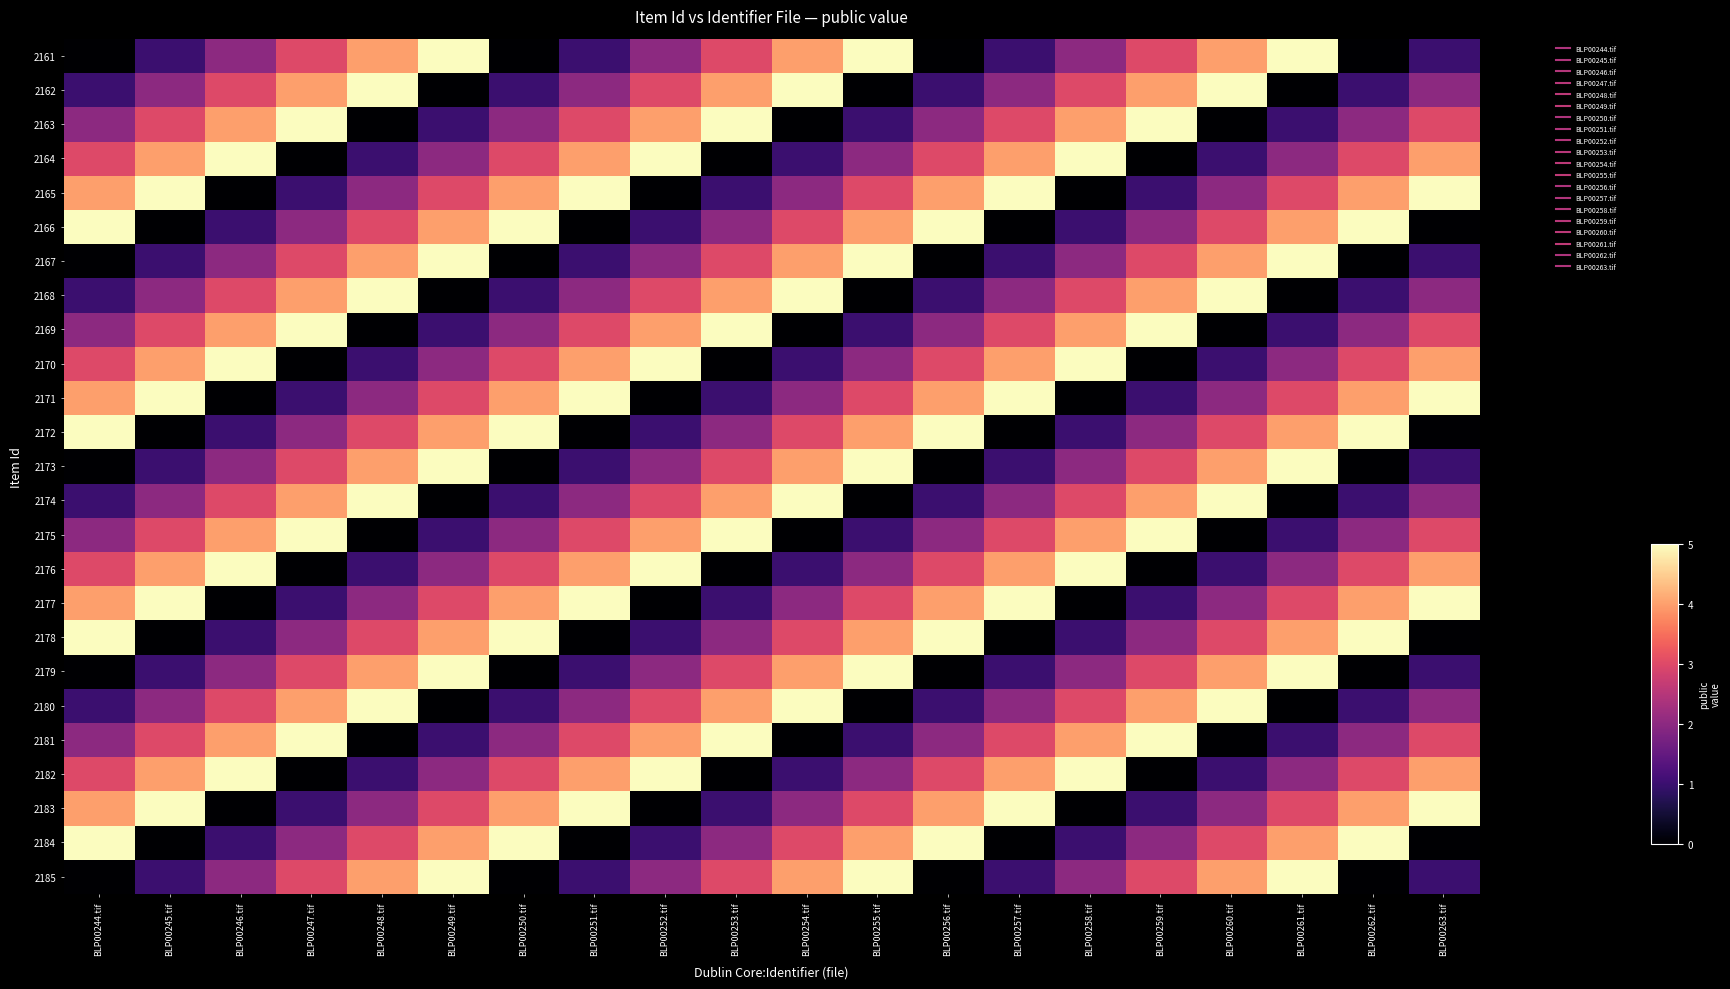

What is the spread (max minus min) of values at BLP00263.tif?

5.0